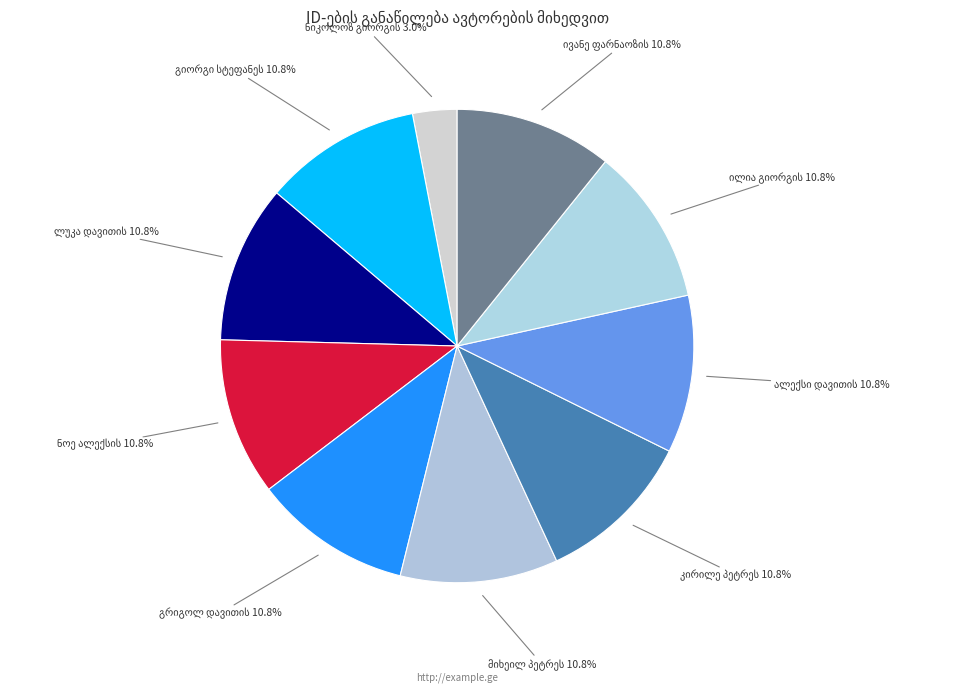

Does any single category account for the majority?

No